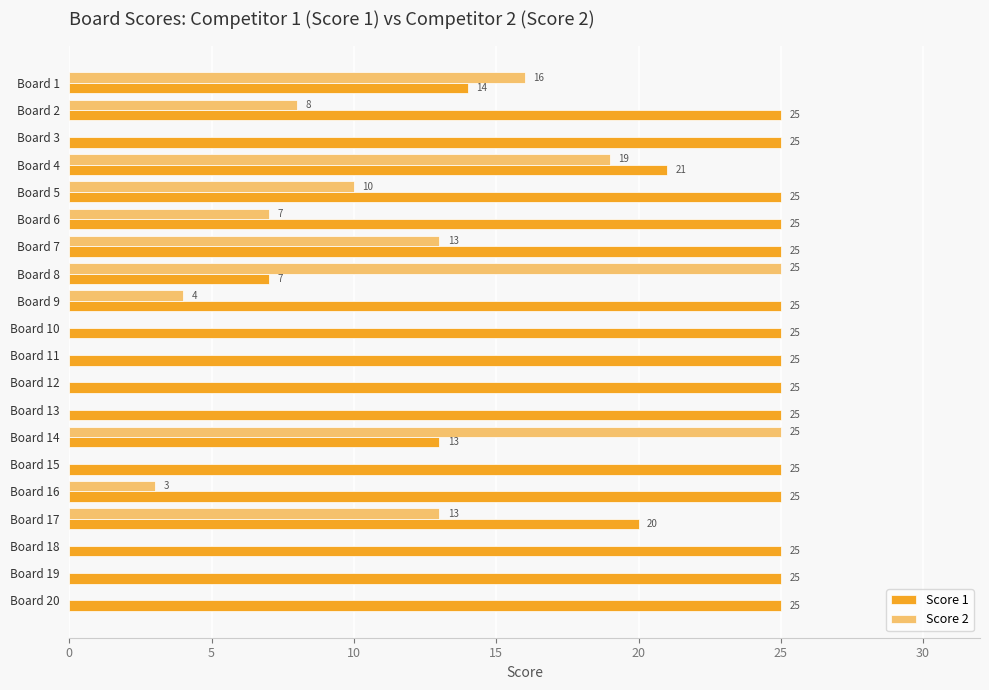

Between Board 13 and Board 17, which series saw the biggest shift?

Score 2